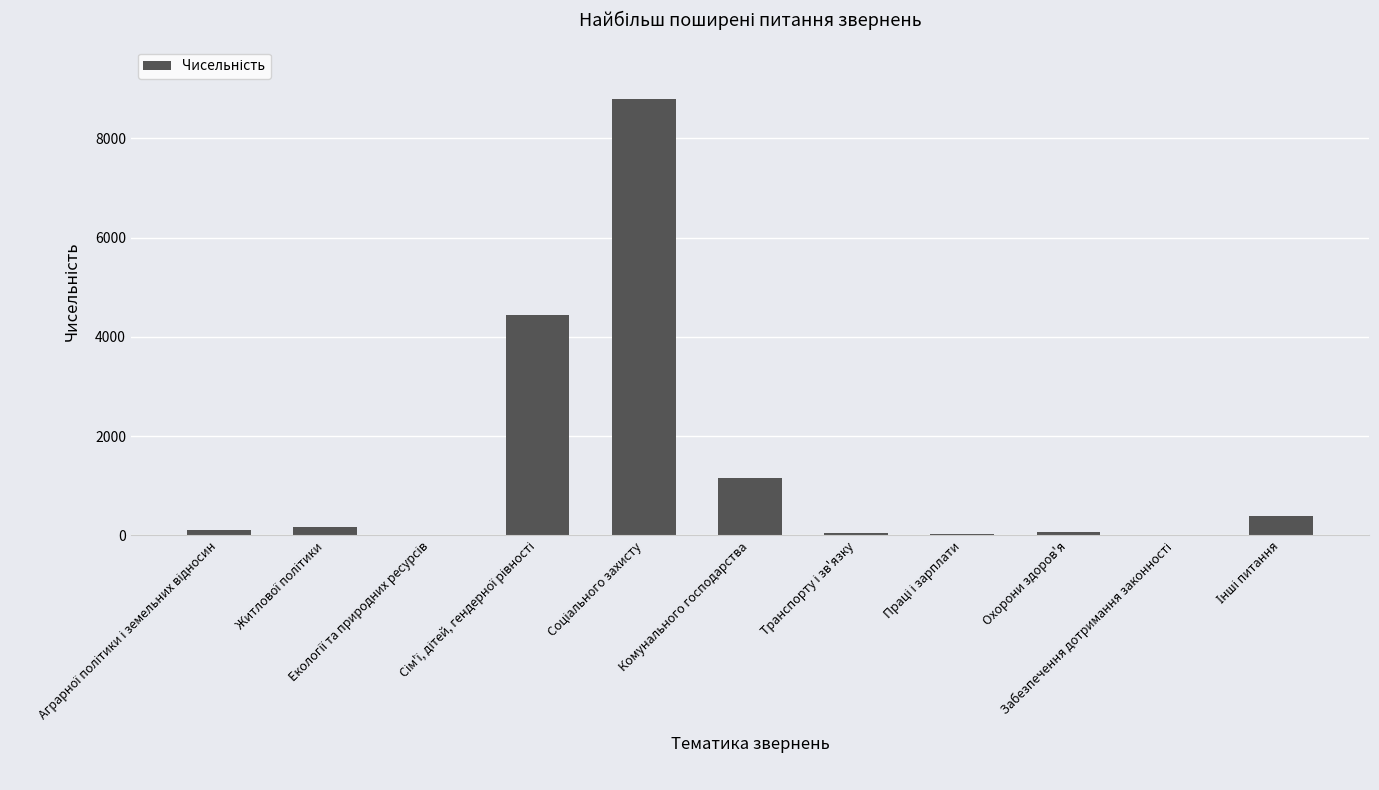

Are the bars horizontal?

No